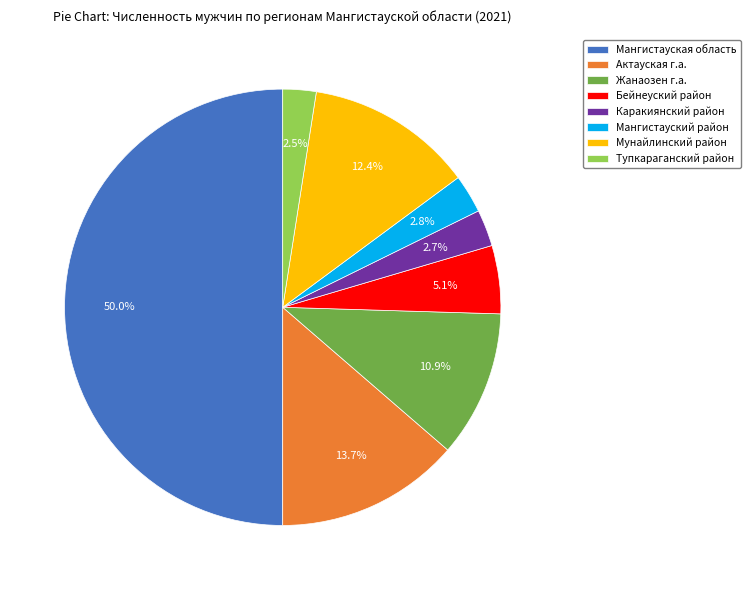

Which category has the biggest portion of the pie?

Мангистауская область